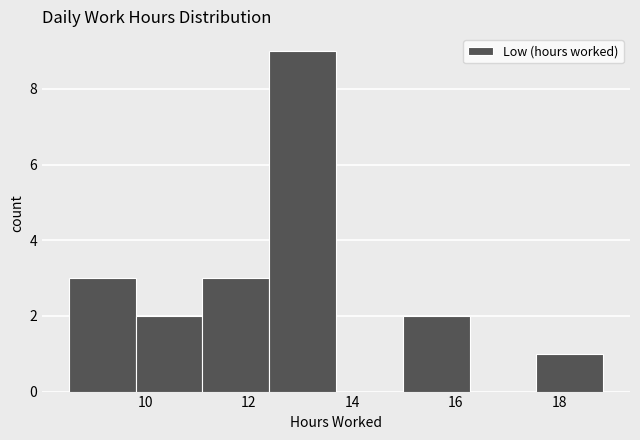

Reading left to right, transcribe this chart: for each bar, give the range it covers on the x-axis and its height. Neither the bar edges nor the heights are printed on the chart, so give them approximately, as read against the axes.

8.6 to 9.8: 3
9.8 to 11.2: 2
11.2 to 12.4: 3
12.4 to 13.6: 9
13.6 to 15.0: 0
15.0 to 16.2: 2
16.2 to 17.6: 0
17.6 to 18.8: 1